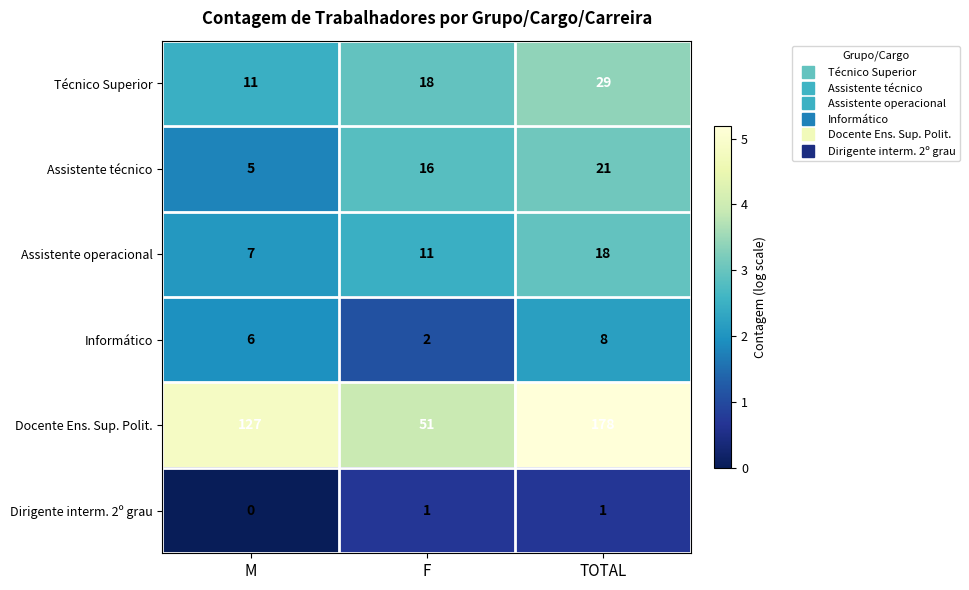

At which category is the sum across all series the highest?

TOTAL